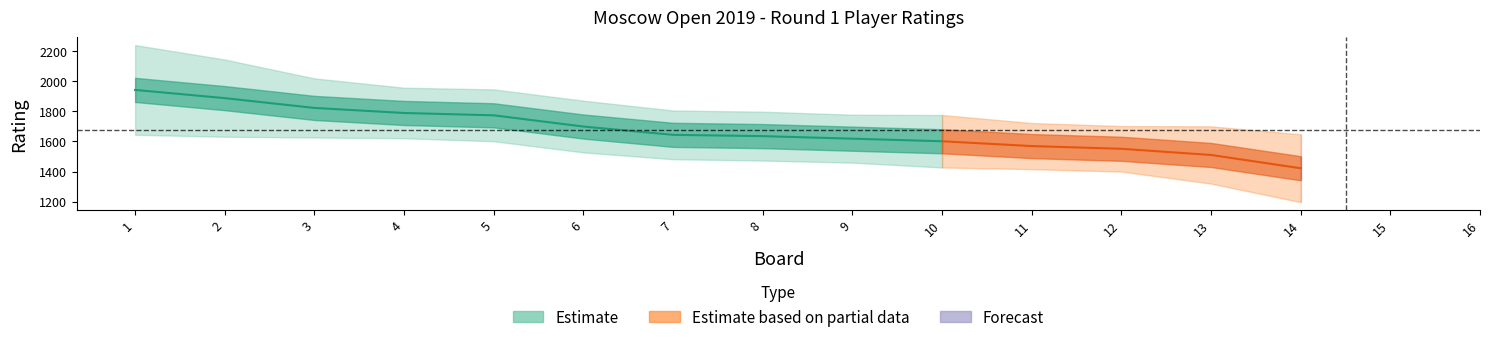

What is the spread (max minus min) of values at 10?

348